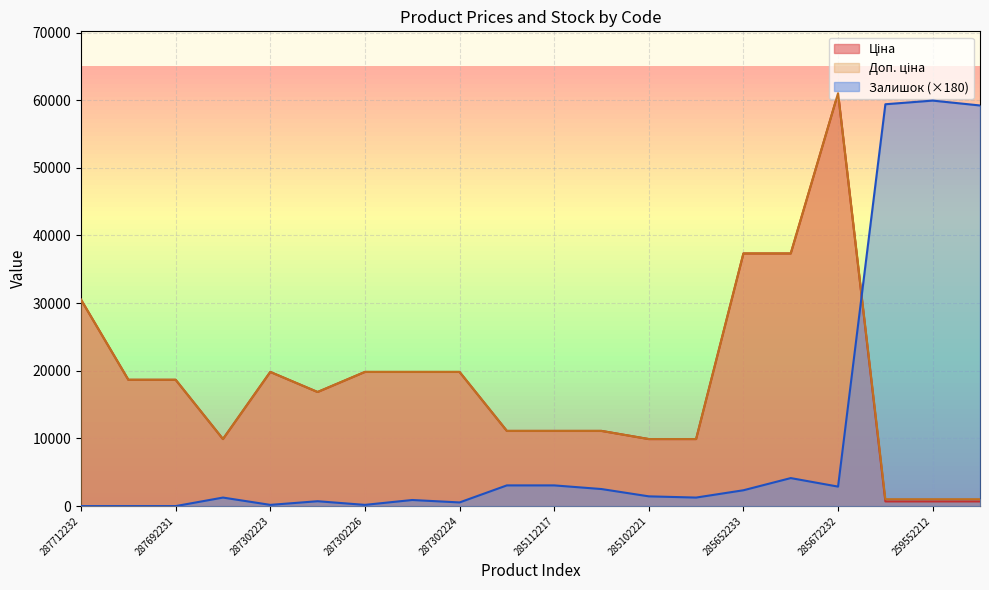

What are all the series names shown in the legend?

Ціна, Доп. ціна, Залишок